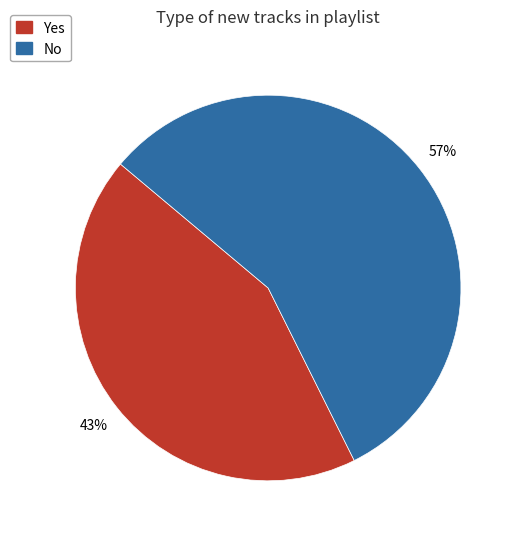

Is it true that Yes is 56% of the pie?

False